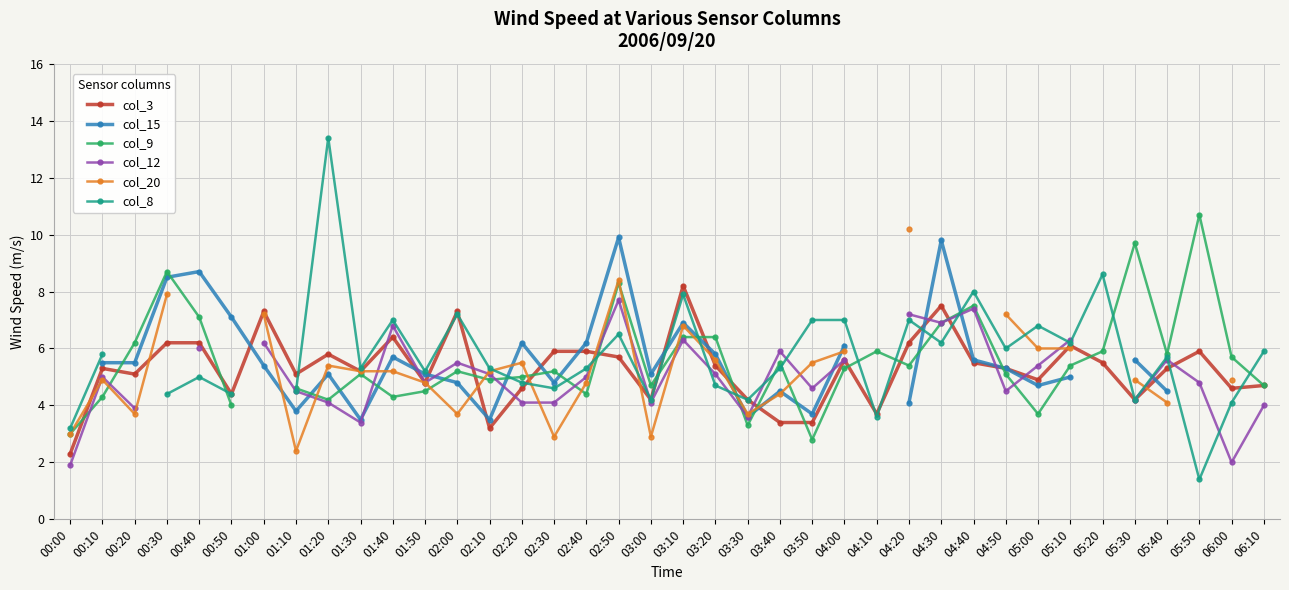

At which category is the sum across all series the highest?

02:50